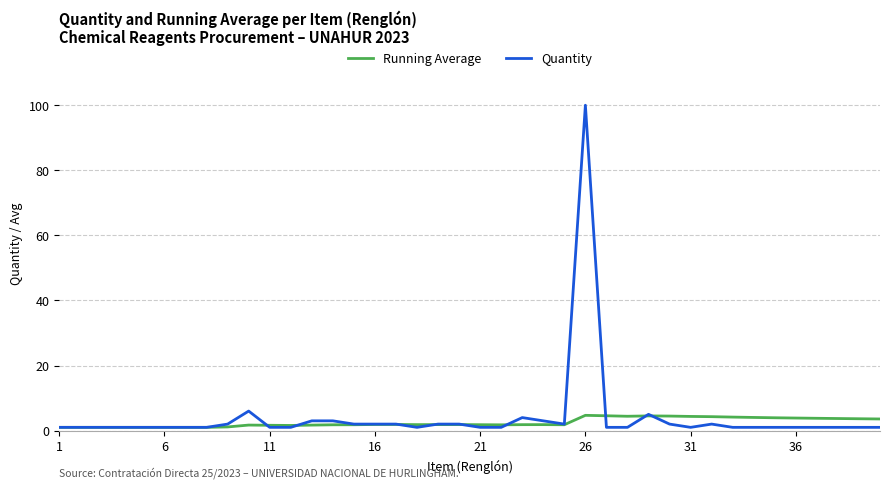

What is the greatest value displayed?

100.0